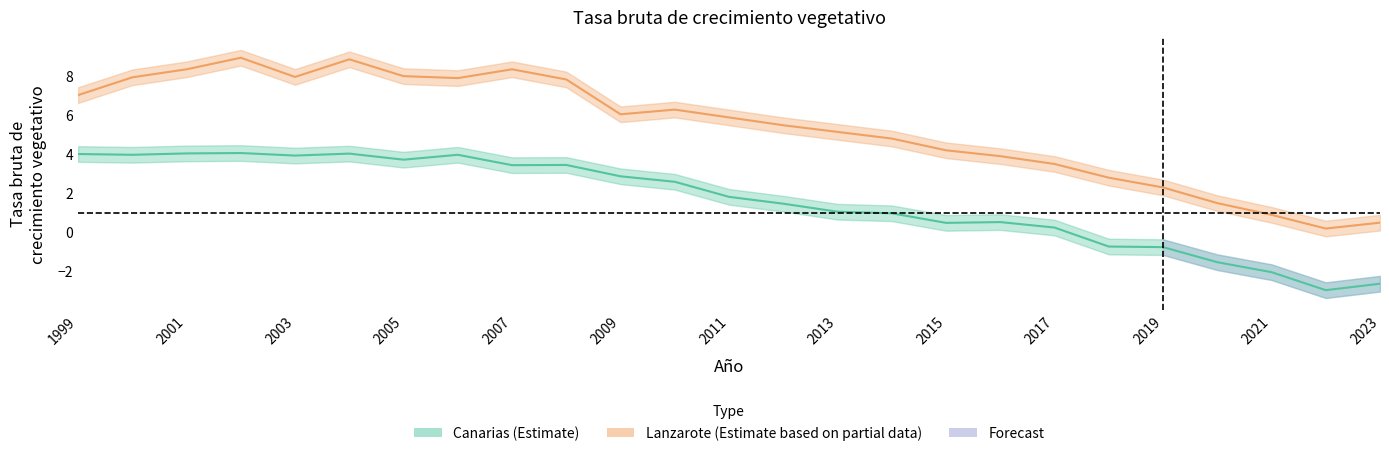

List the series in order of their peak value, lowest first.

Canarias_lower, Canarias, Canarias_upper, Lanzarote_lower, Lanzarote, Lanzarote_upper